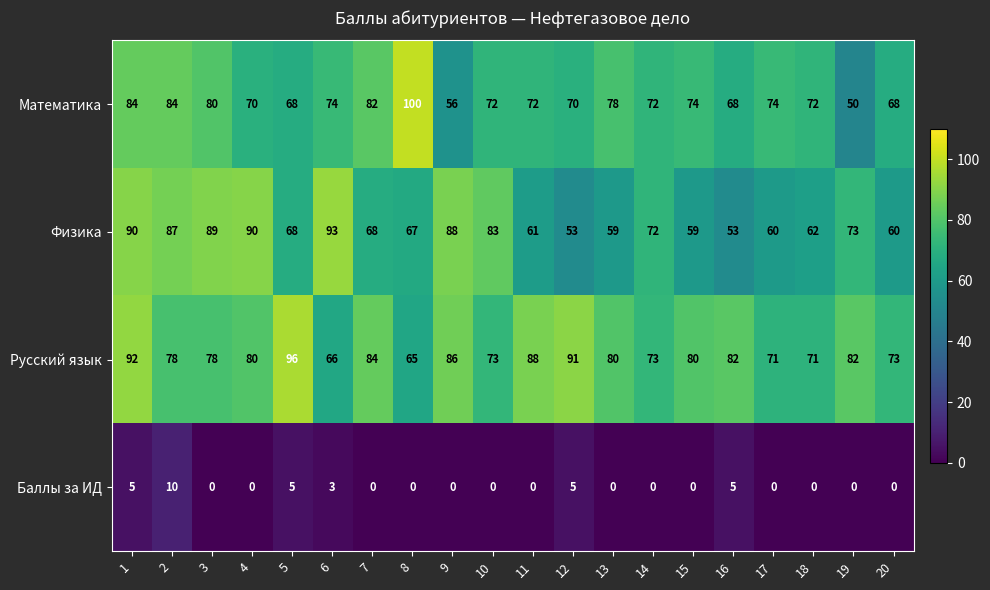

Count the Баллы за ИД values in the range 0 to 5.

19